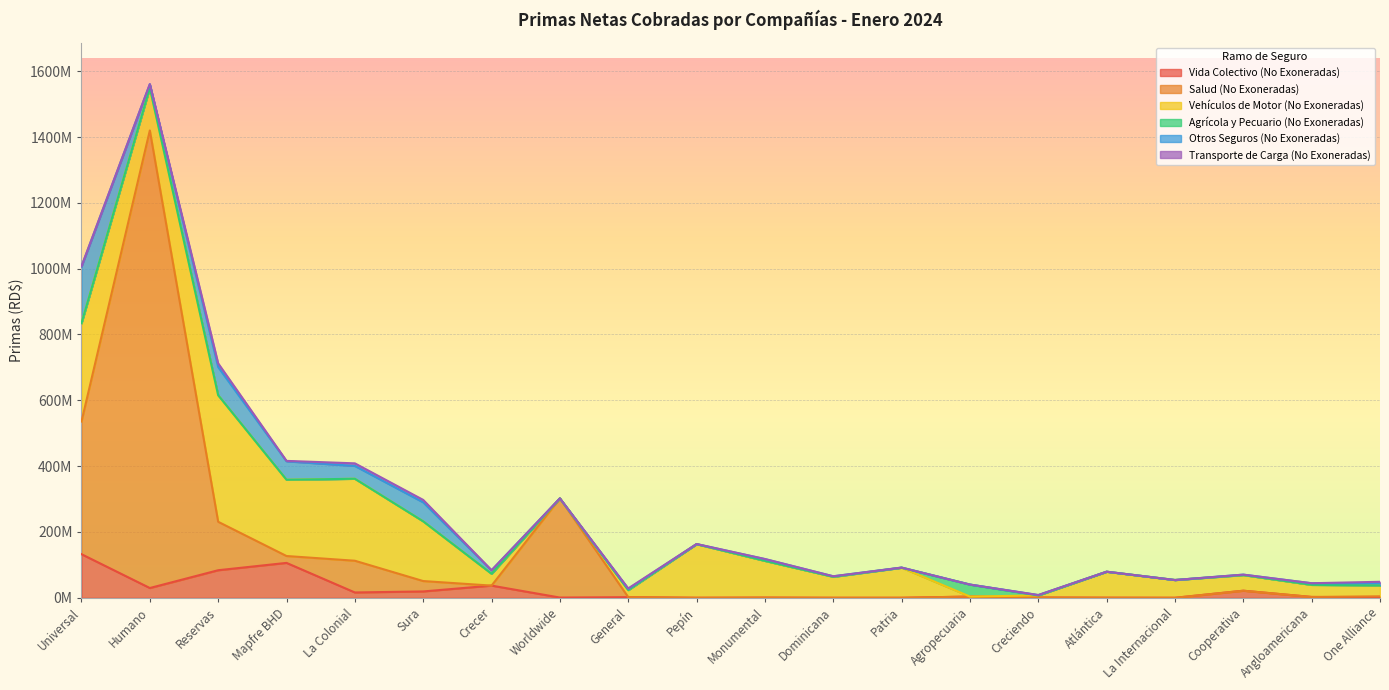

The Vehículos de Motor (No Exoneradas) series shows 0.0 at Agropecuaria. True or false?

True